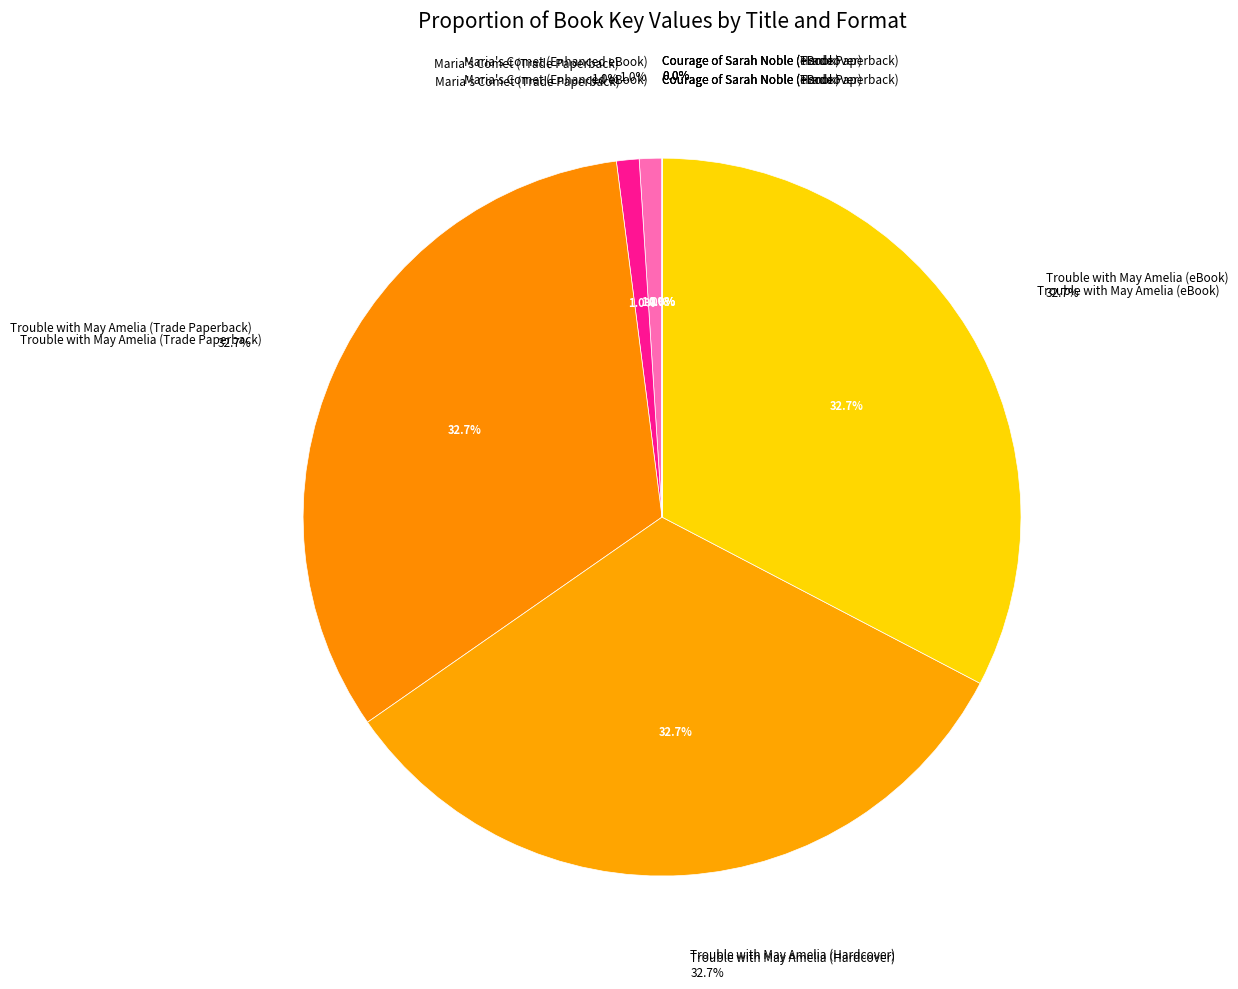

Which category has the biggest portion of the pie?

Trouble with May Amelia (Trade Paperback)